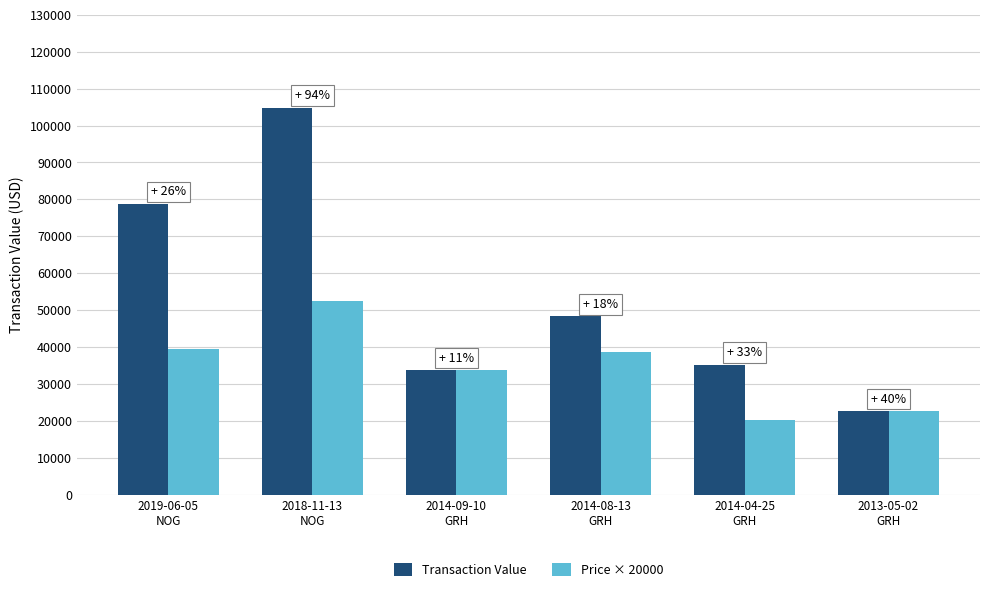

How many categories are shown in the chart?

6